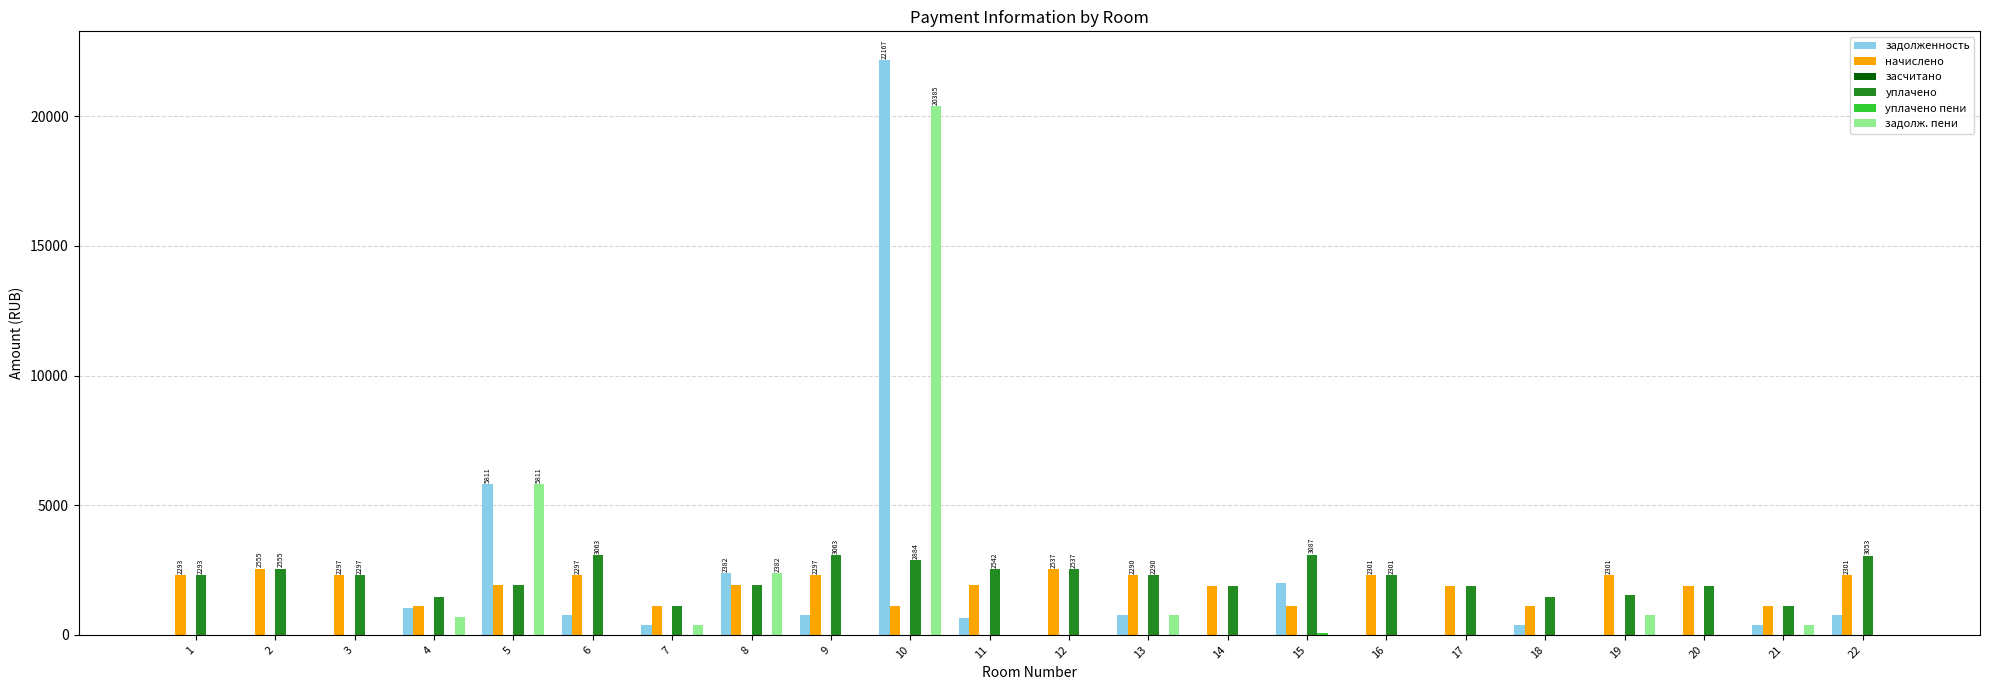

The value of задолж. пени at 9 is 12079.1. True or false?

False